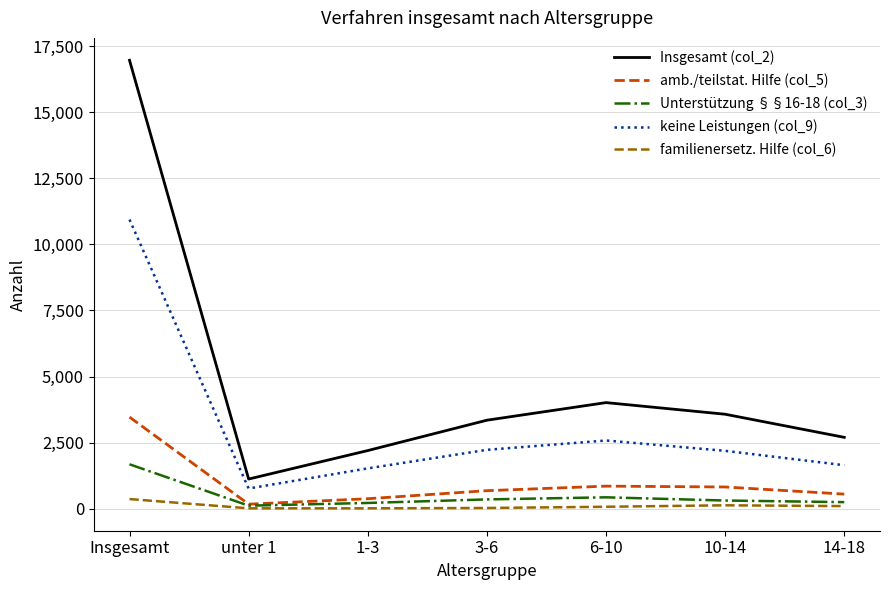

What value does the Unterstützung §§16-18 (col_3) series have at 1-3, to the nearest 10?

220